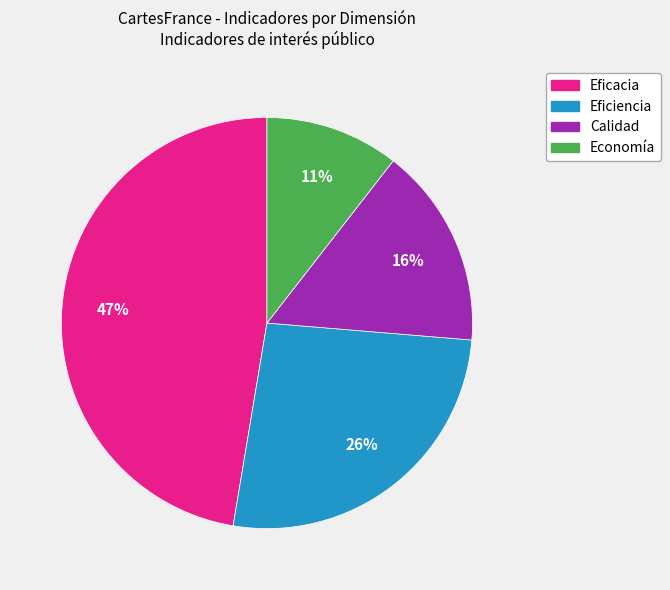

Approximately how many times larger is the value at Economía compared to Eficacia?

0.2